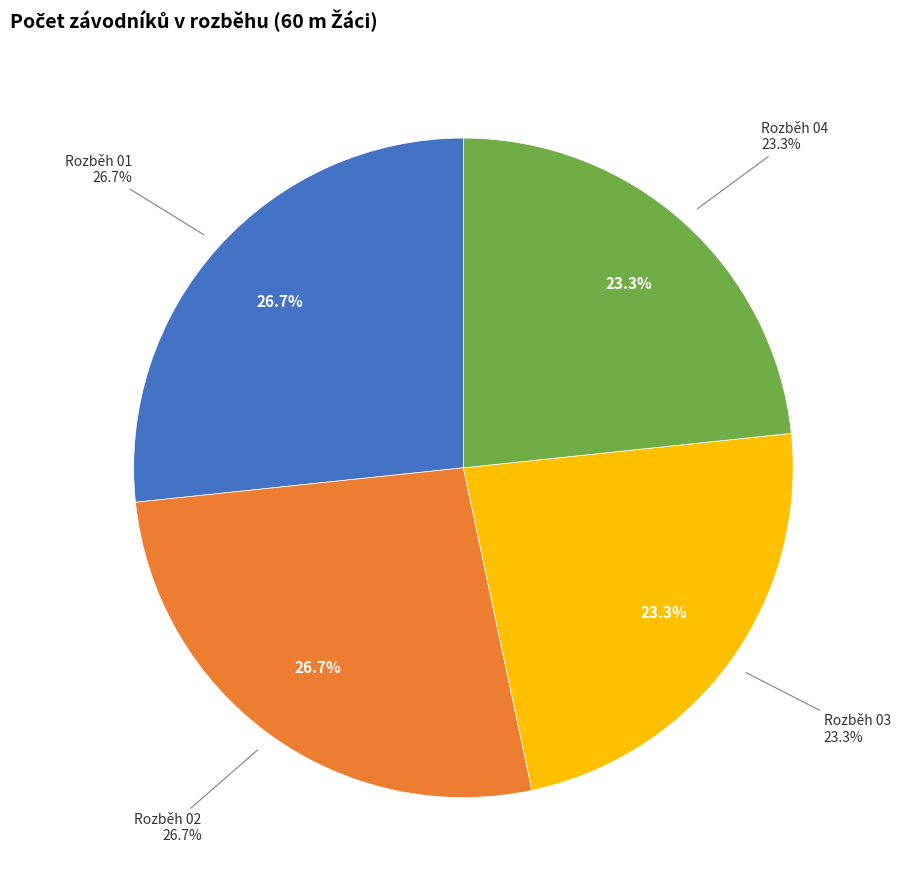

How much of the chart is everything except Rozběh 01?

73.3%